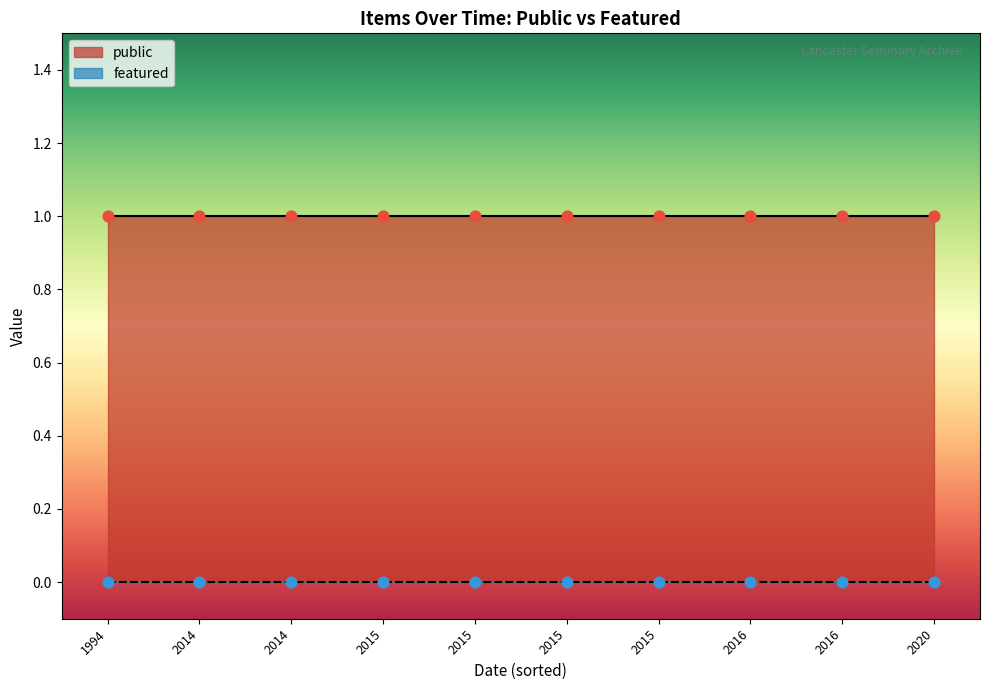

Which series has the largest Y range (max minus min)?

public